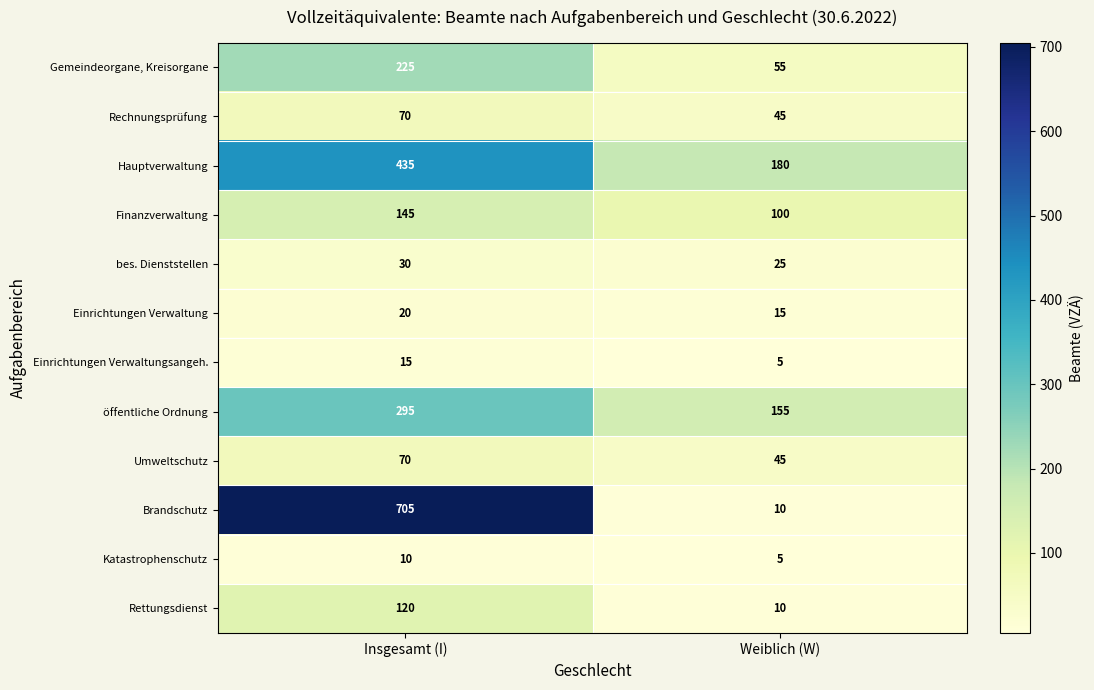

List the labels in order of Einrichtungen Verwaltung value, largest first.

Insgesamt (I), Weiblich (W)